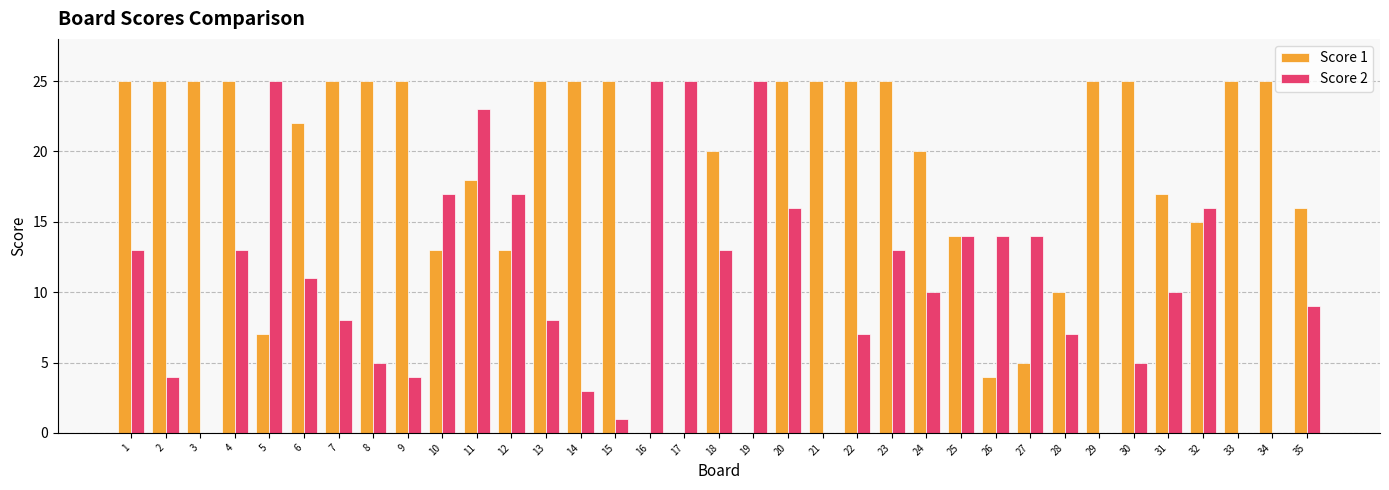

What is the spread (max minus min) of values at 4?

12